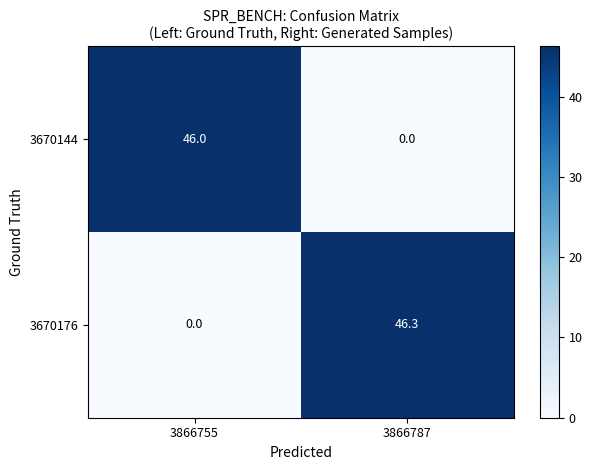

What is the difference between the highest and lowest values at 3866755?

46.0